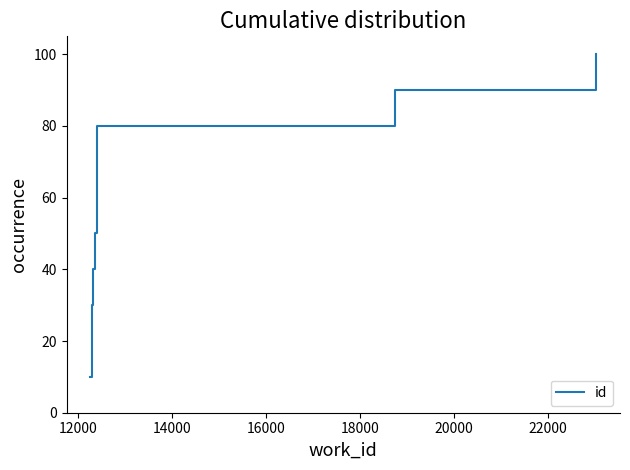

What is the smallest value displayed?

10